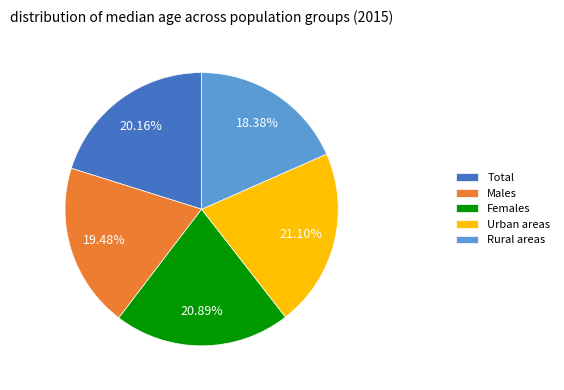

Which category has the smallest portion of the pie?

Rural areas